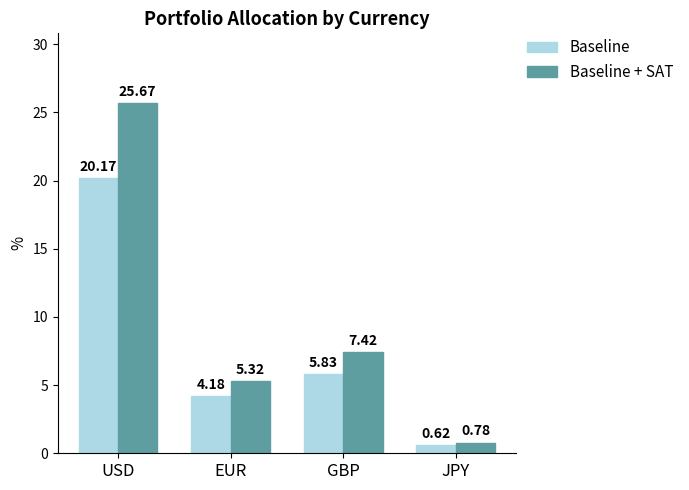

What is the total value across all series at USD?

45.8